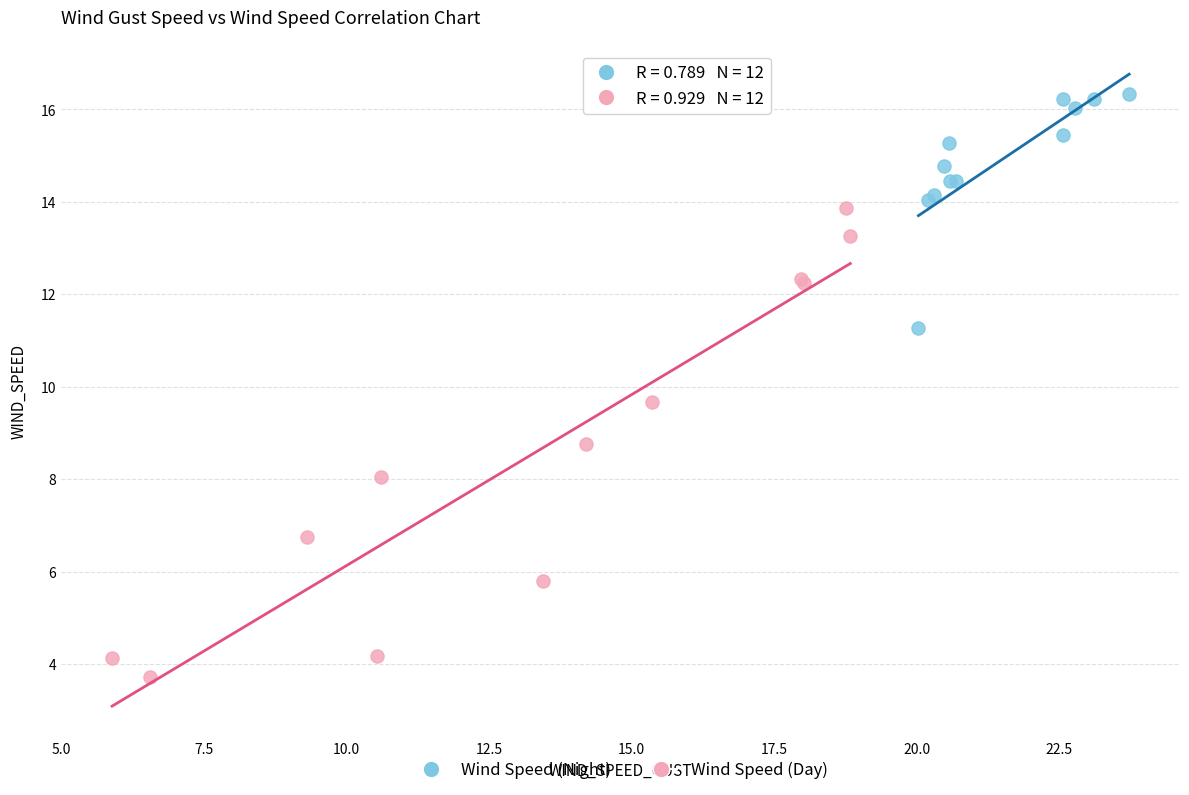

Which series contains the lowest Y value?

Wind Speed (Day)